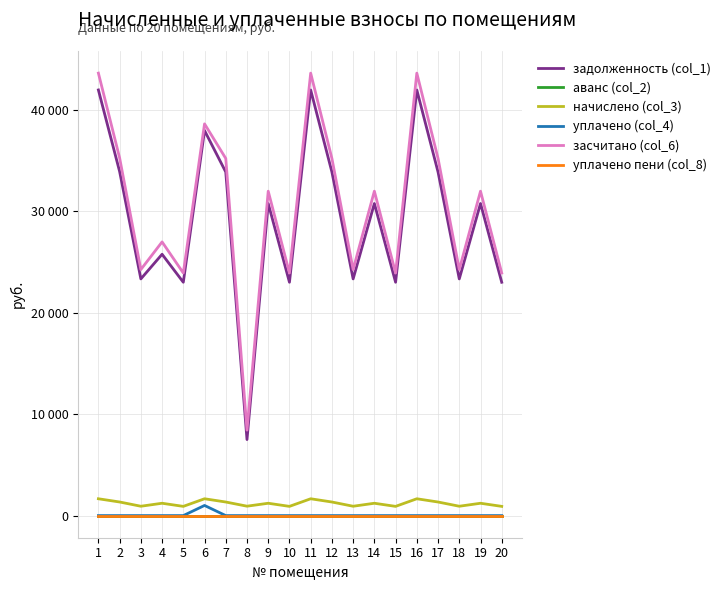

What is the total value across all series at 9?

63956.2